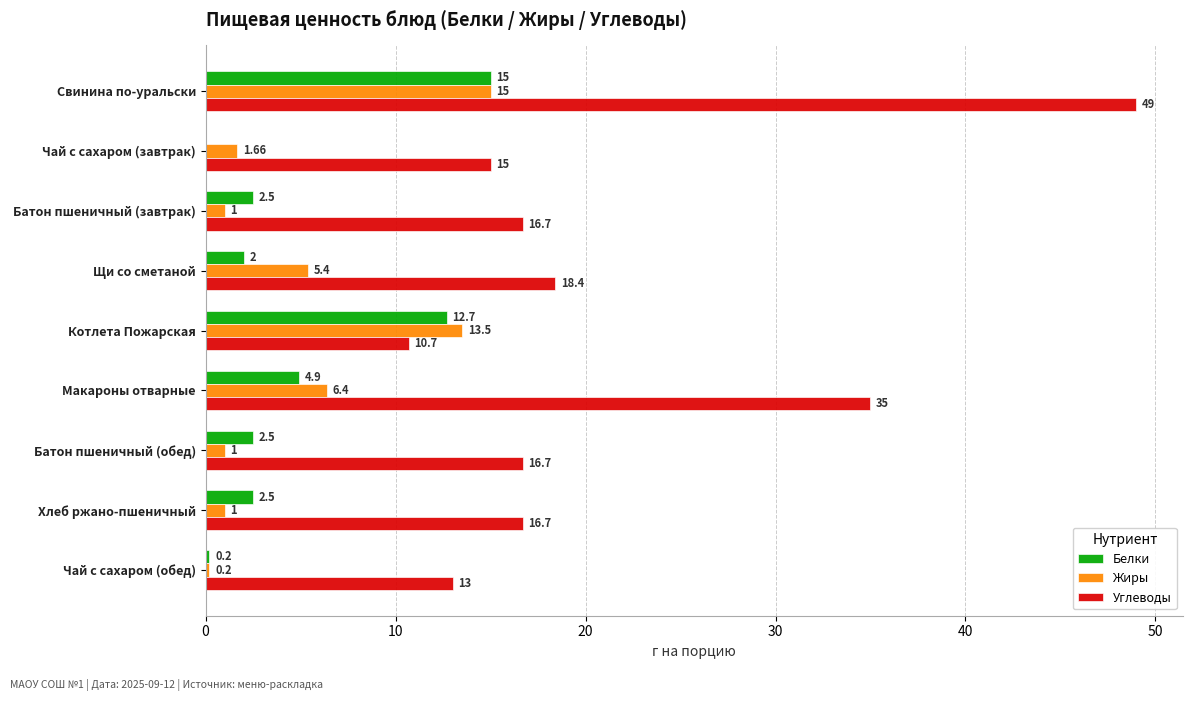

Between Свинина по-уральски and Батон пшеничный (обед), which series saw the biggest shift?

Углеводы